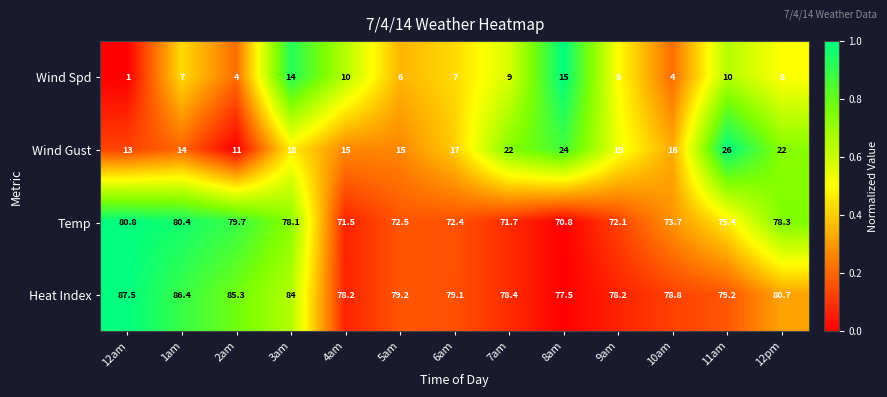

What is the maximum value shown in the chart?

87.5